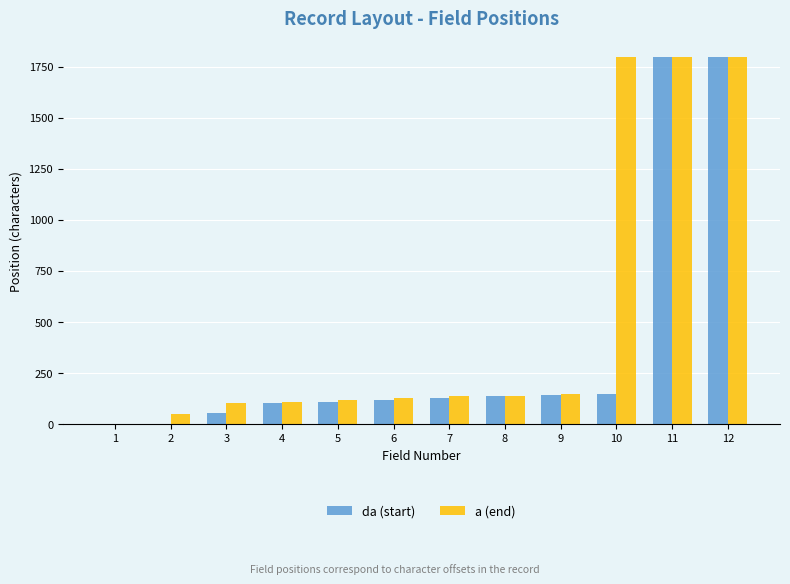

Which series has the largest total across all categories?

a (end)